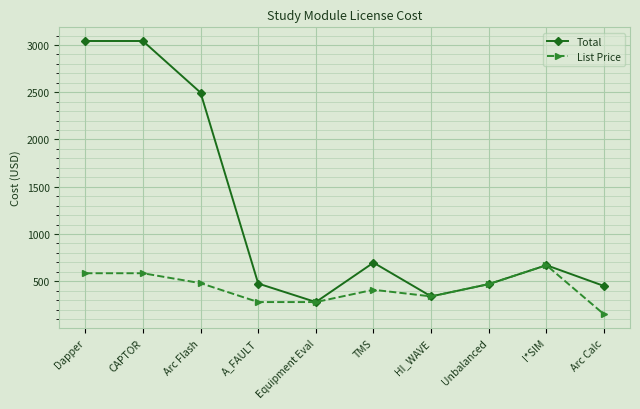

Does the chart display data point markers on the line(s)?

Yes